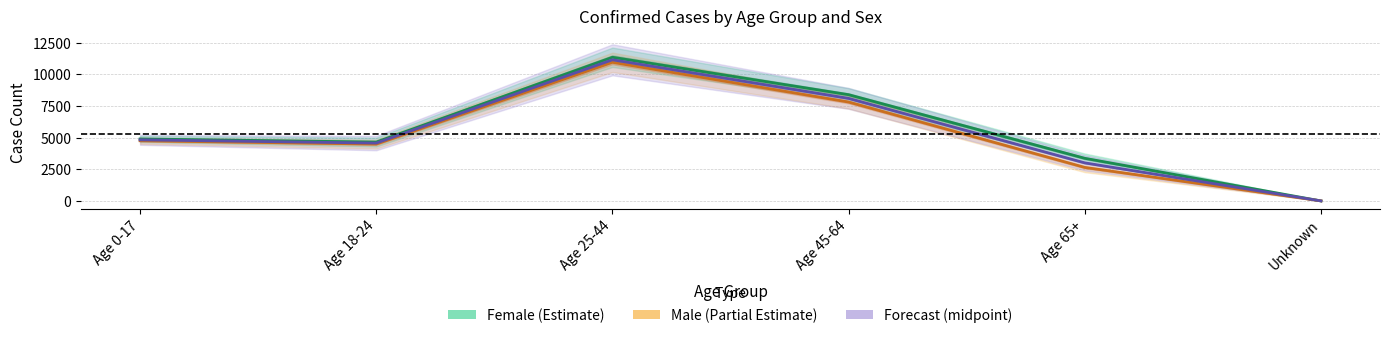

Between Unknown and Age 0-17, which is larger?

Age 0-17